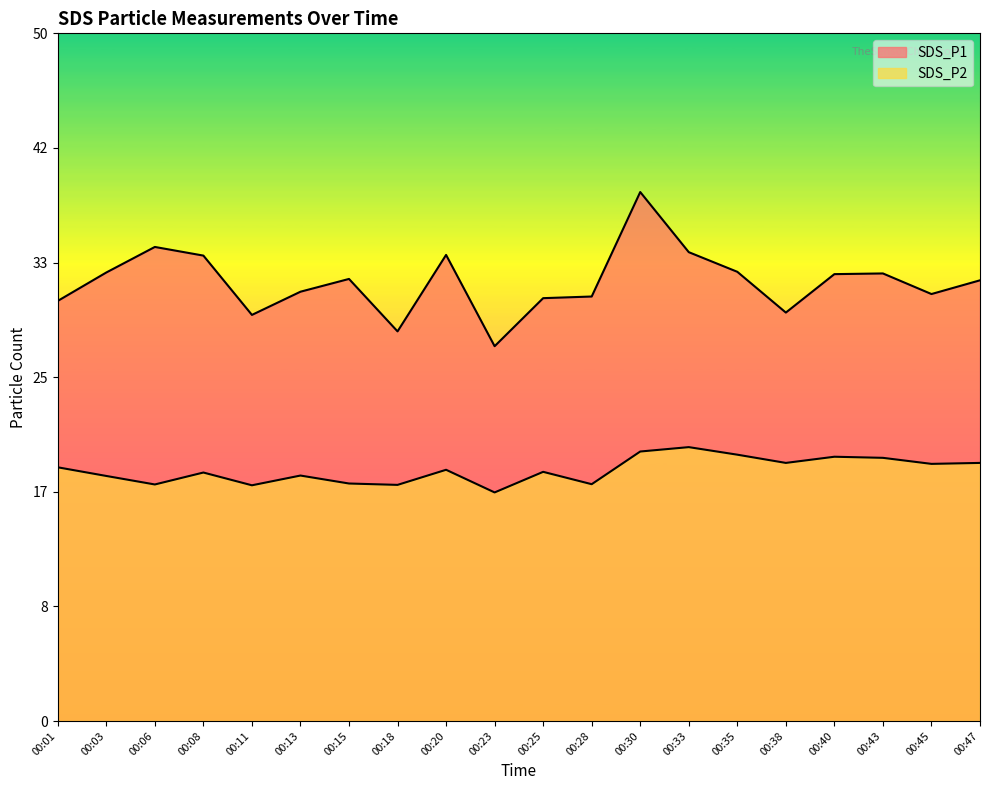

Does the chart display data point markers on the line(s)?

No